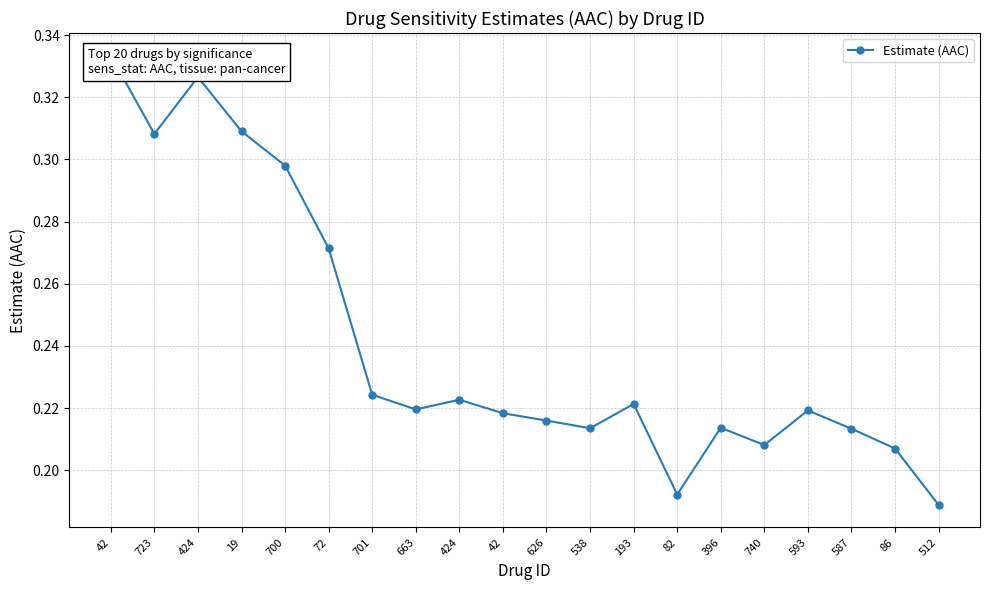

How many data points does each series have?

20